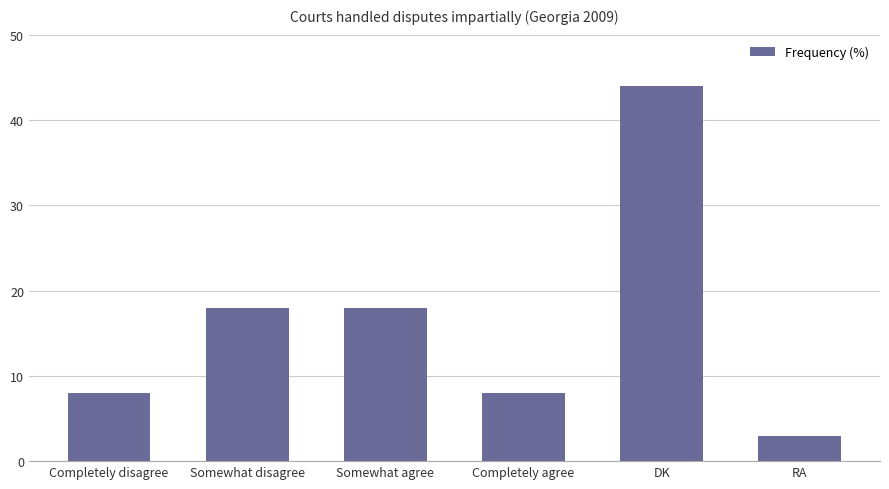

The value at Completely disagree is 14. True or false?

False